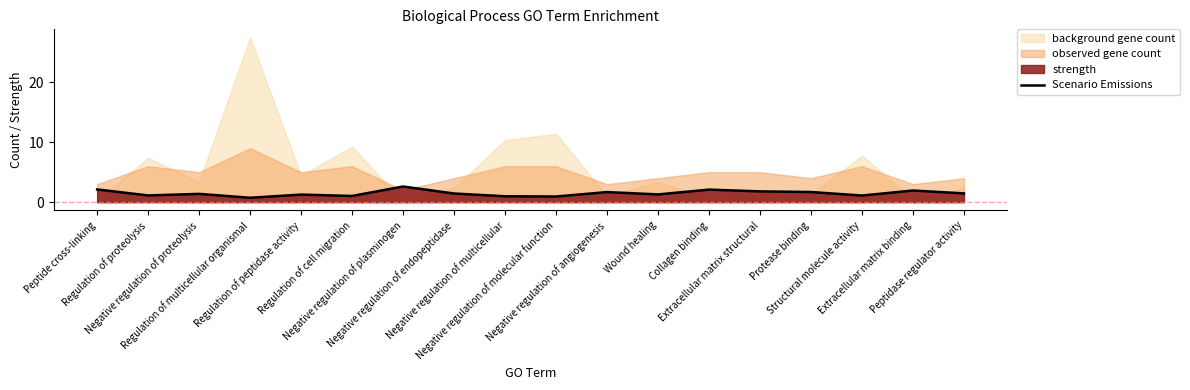

What is the difference between the values at Negative regulation of angiogenesis and Peptide cross-linking?

0.4